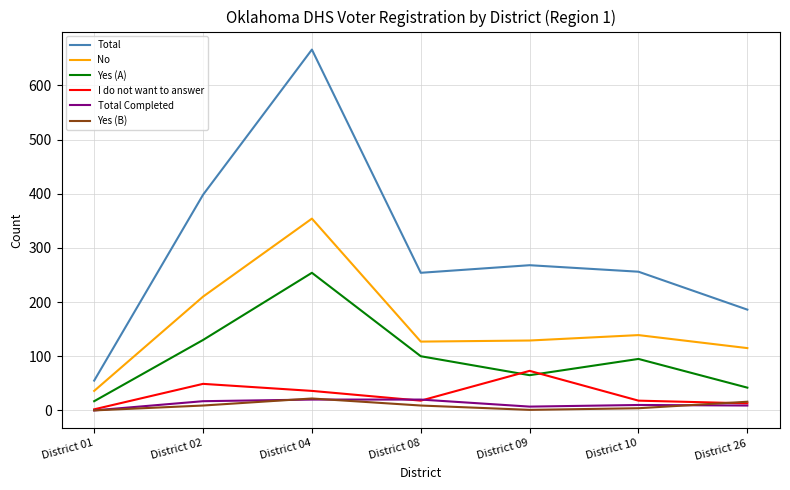

At which label does Total first exceed 256?

District 02